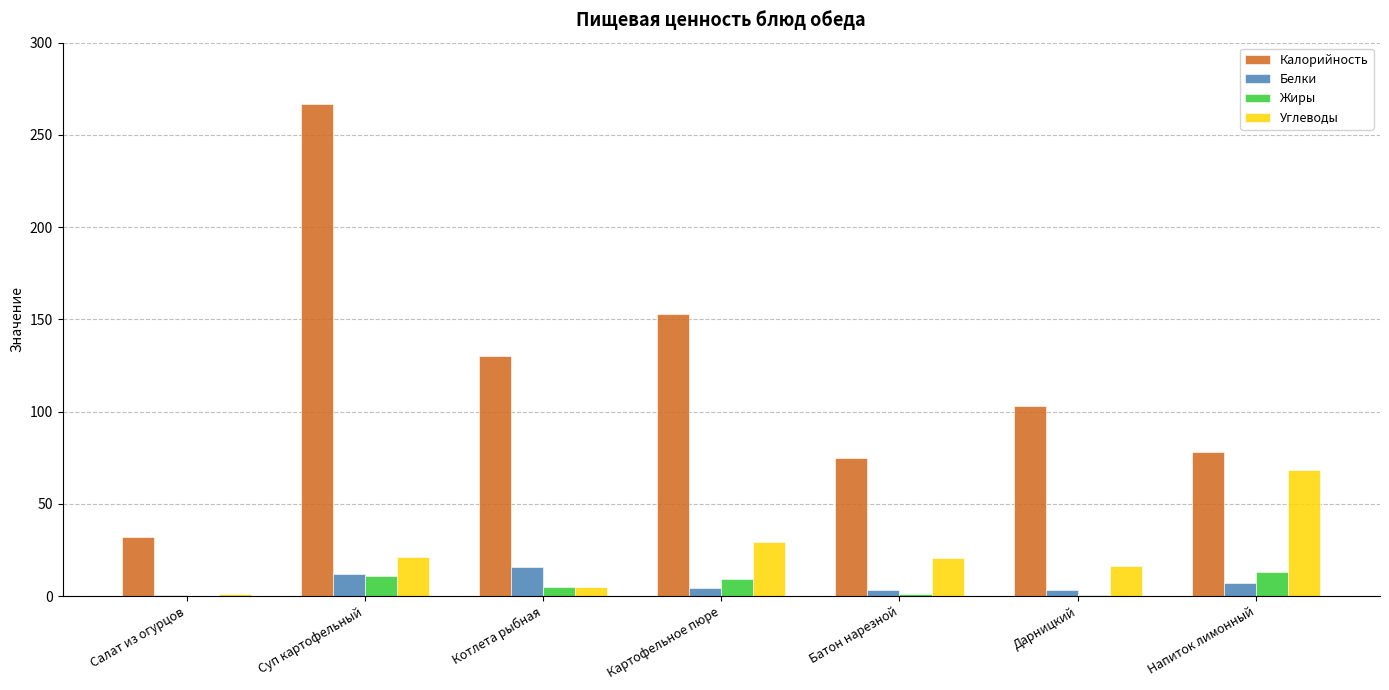

What value does the Жиры series have at Напиток лимонный?

13.2